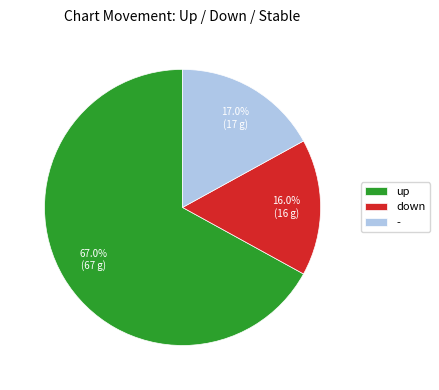

What percentage is the down slice, to the nearest percent?

16%